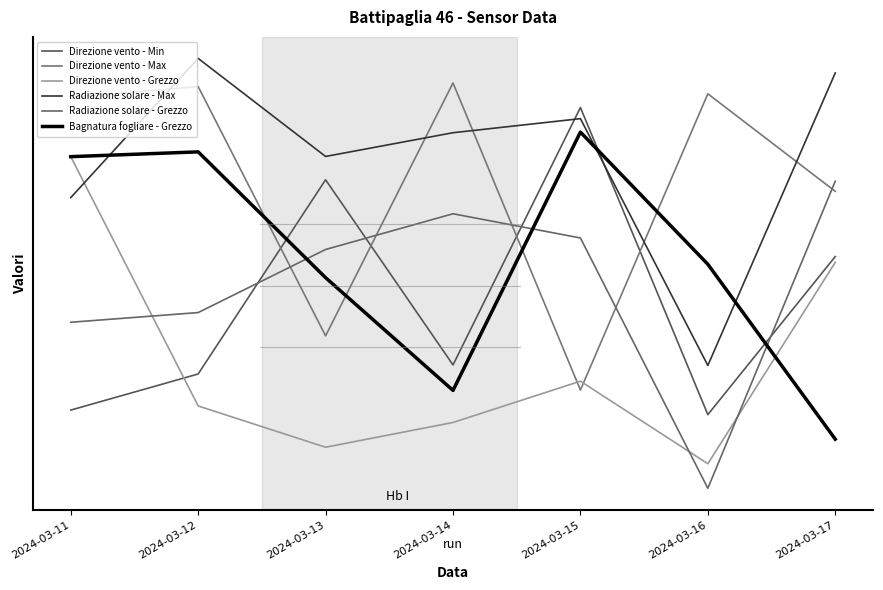

Does the chart display data point markers on the line(s)?

No